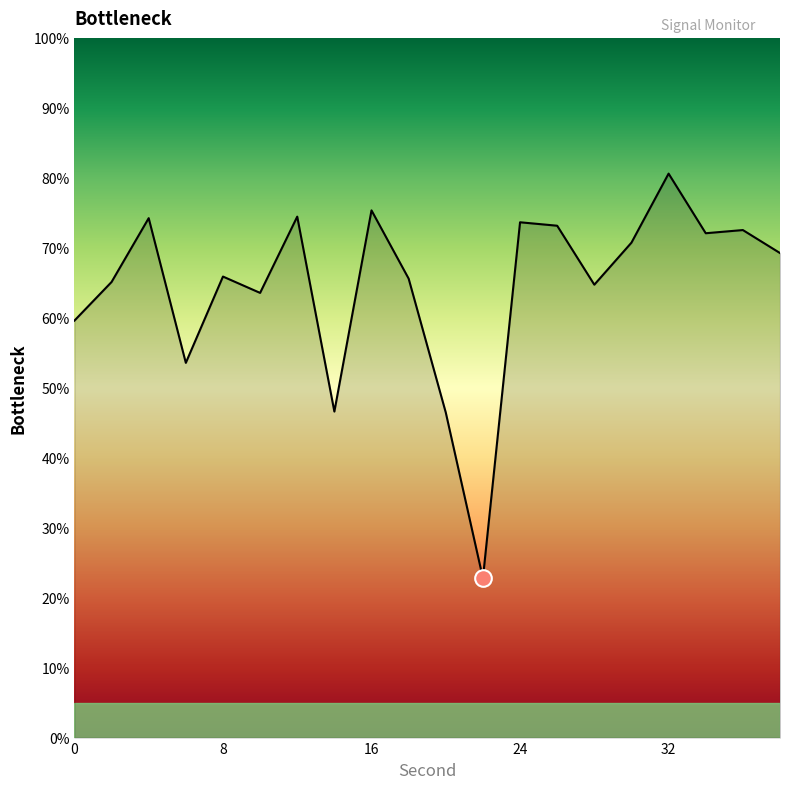

What is the sum of all values?

1289.9